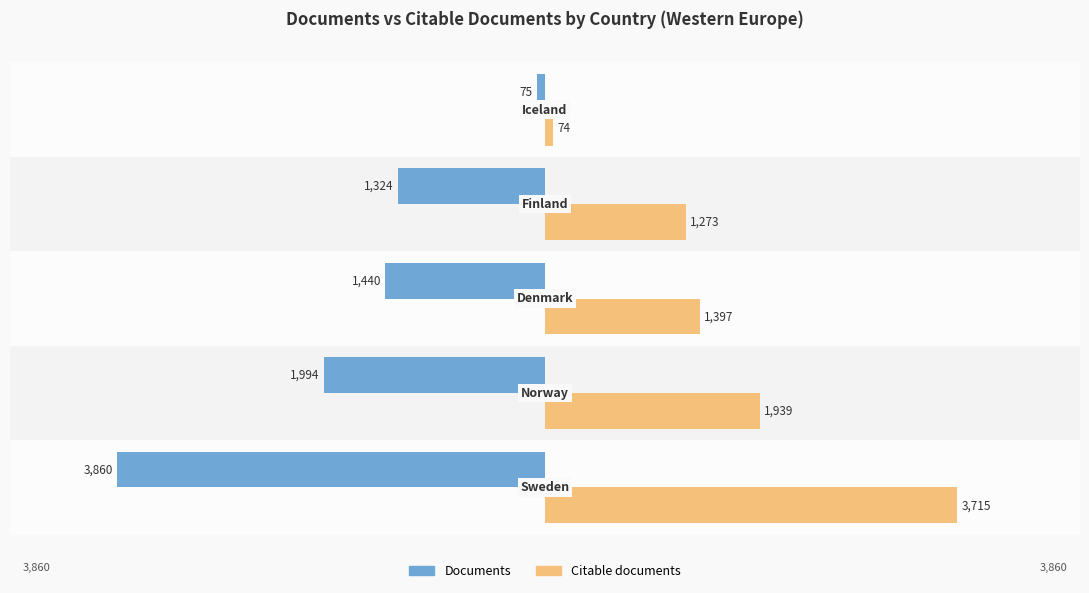

What are all the series names shown in the legend?

Documents, Citable documents